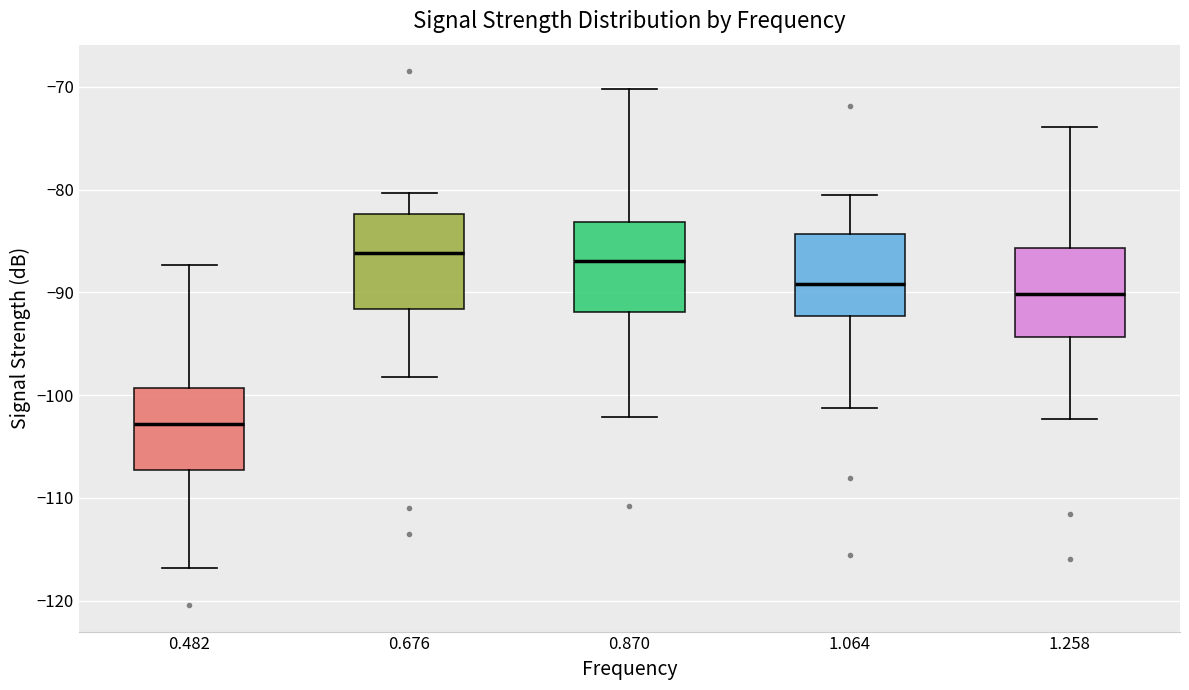

Reading left to right, transcribe this box plot: for each box, give where its median line is, the range the box spans, and where its two whiskers end, as read against the y-axis. The values are not printed on the chart, so give them approximately, as read against the axis.

0.482: median -103, box -107 to -99, whiskers -117 to -87
0.676: median -86, box -92 to -82, whiskers -98 to -80
0.870: median -87, box -92 to -83, whiskers -102 to -70
1.064: median -89, box -92 to -84, whiskers -101 to -80
1.258: median -90, box -94 to -86, whiskers -102 to -74